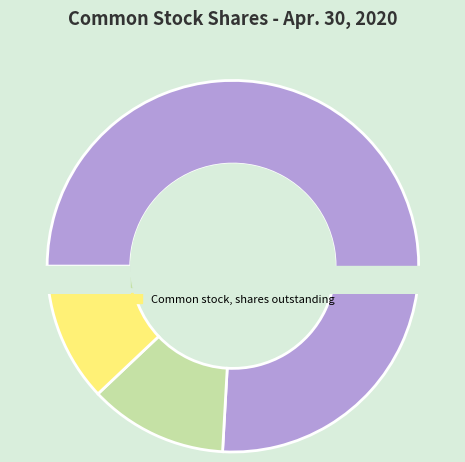

Is it true that Common stock, shares outstanding is 21% of the pie?

False